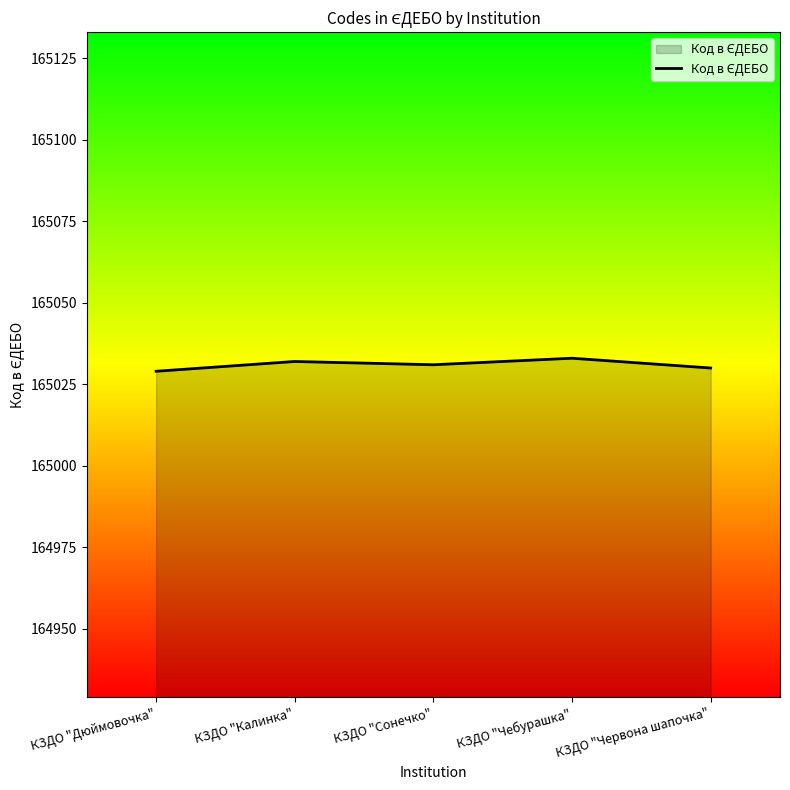

How many lines are shown in the chart?

1